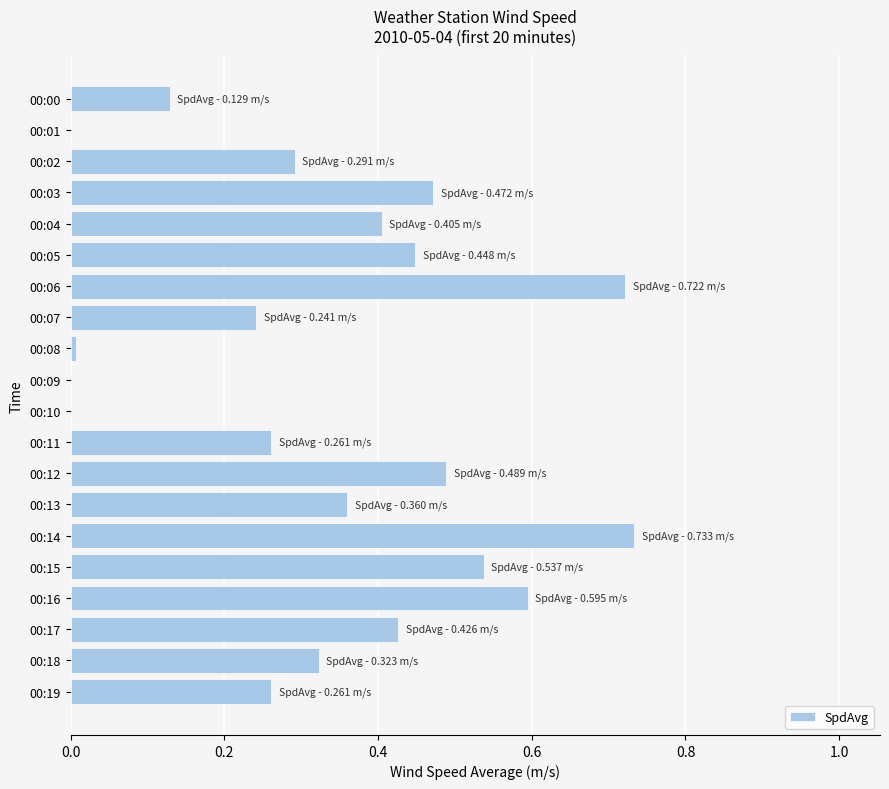

What is the sum of the values at 00:16 and 00:11?

0.9